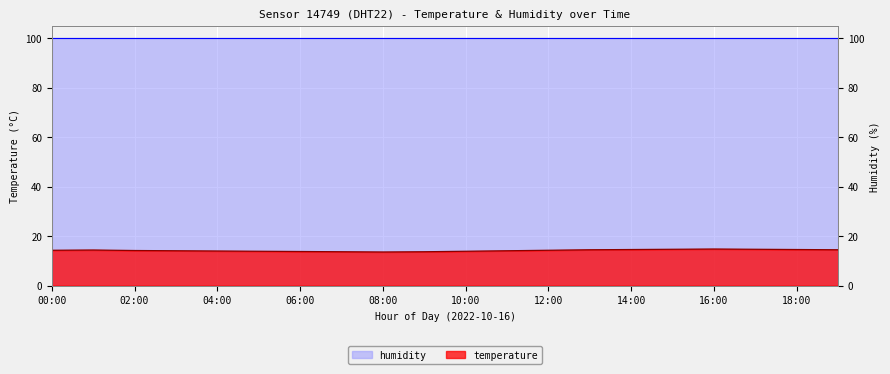

Reading left to right, extract all data points from this chart.

00:00=14.3	01:00=14.4	02:00=14.2	03:00=14.1	04:00=14.0	05:00=13.9	06:00=13.8	07:00=13.7	08:00=13.6	09:00=13.7	10:00=13.9	11:00=14.1	12:00=14.3	13:00=14.5	14:00=14.6	15:00=14.7	16:00=14.8	17:00=14.7	18:00=14.6	19:00=14.5